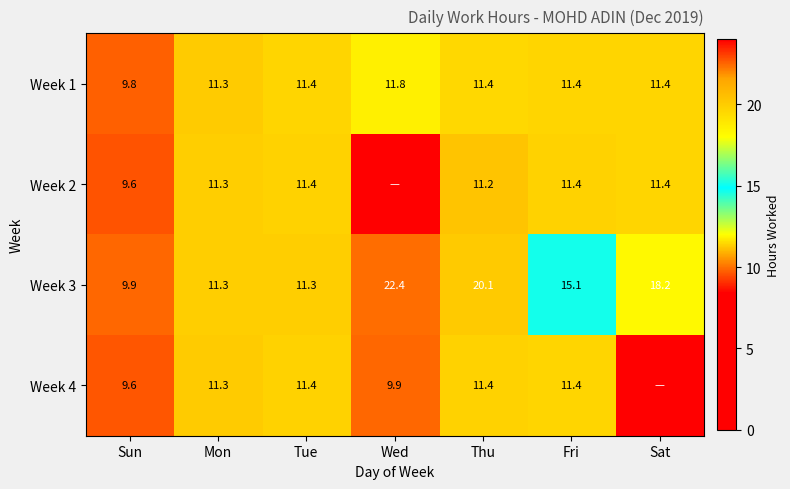

Is it true that Week 1 equals 11.8 at Wed?

True